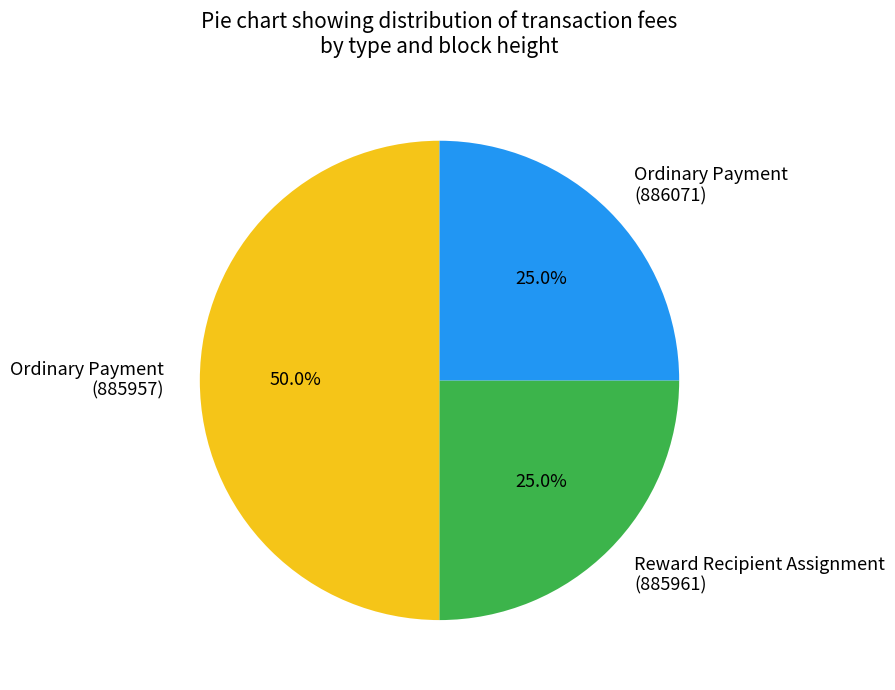

Which slice is the largest?

Ordinary Payment (885957)